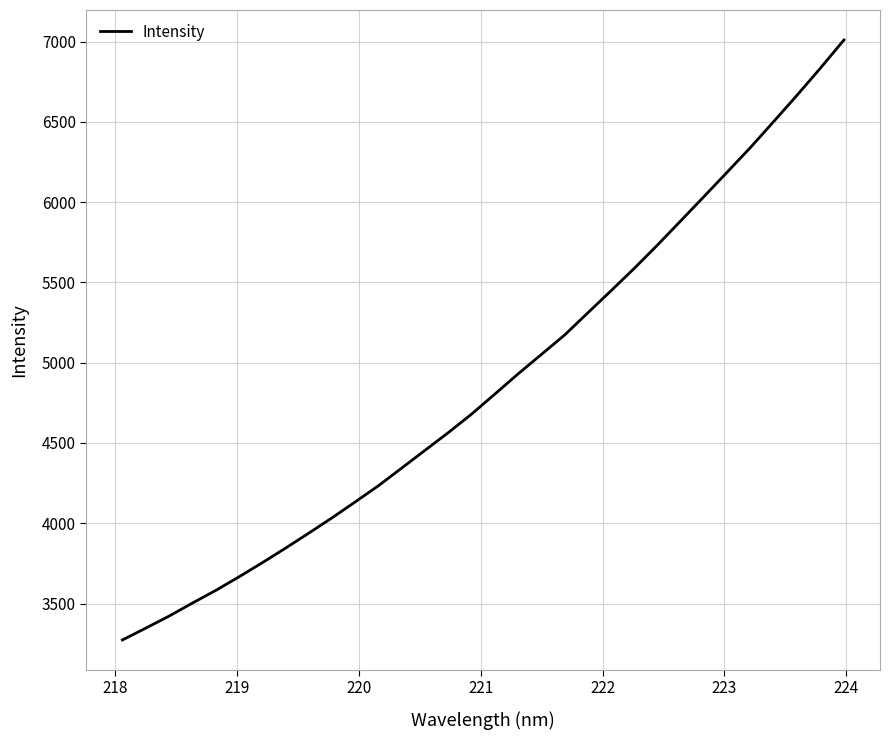

True or false: there are more than 1 points higher than both neighbors.

False